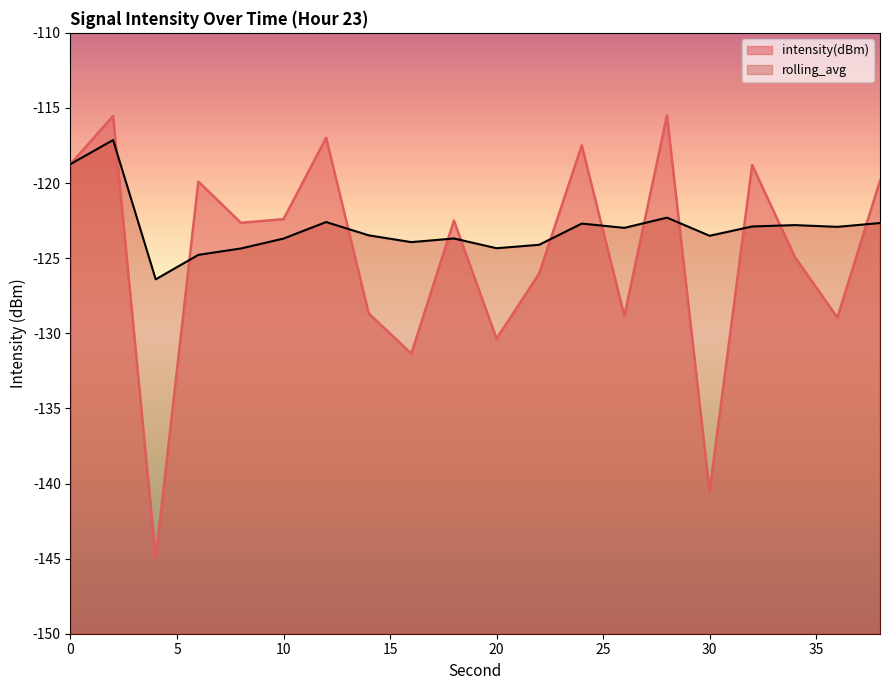

What is the smallest value displayed?

-145.0